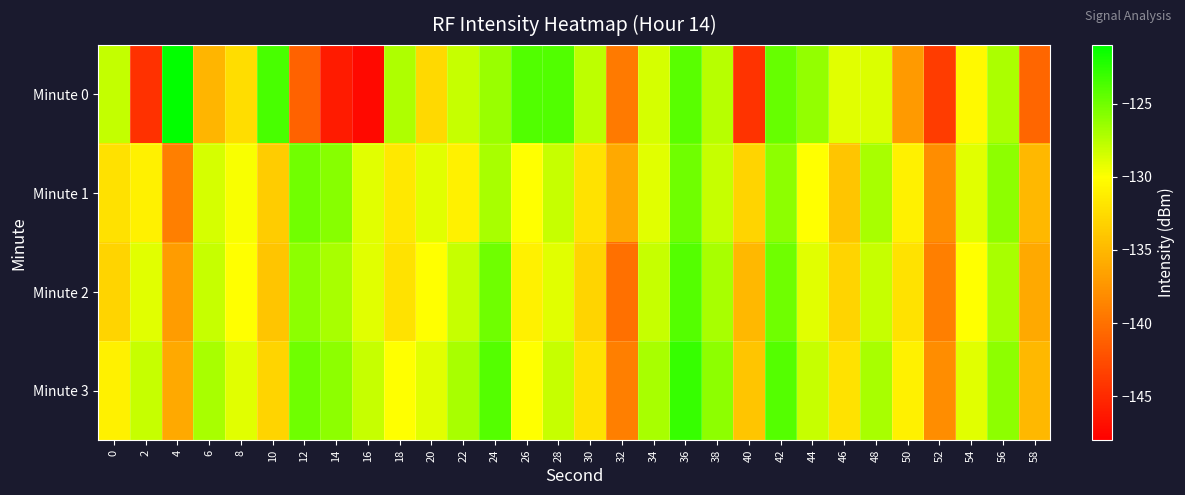

Which series has the largest total across all categories?

Minute 3